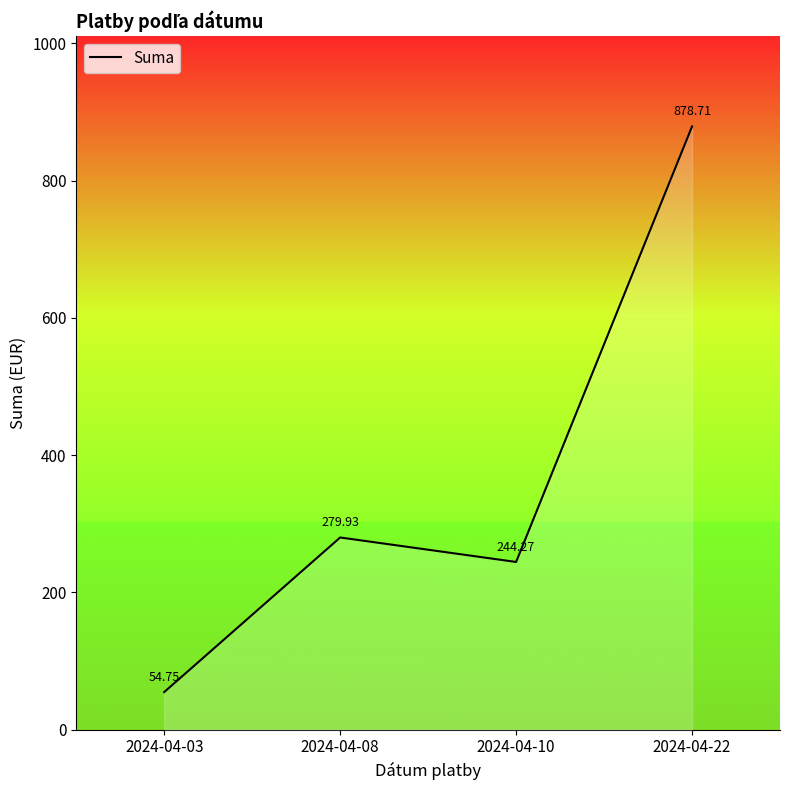

Where is the data nearest to the value 466?

2024-04-08